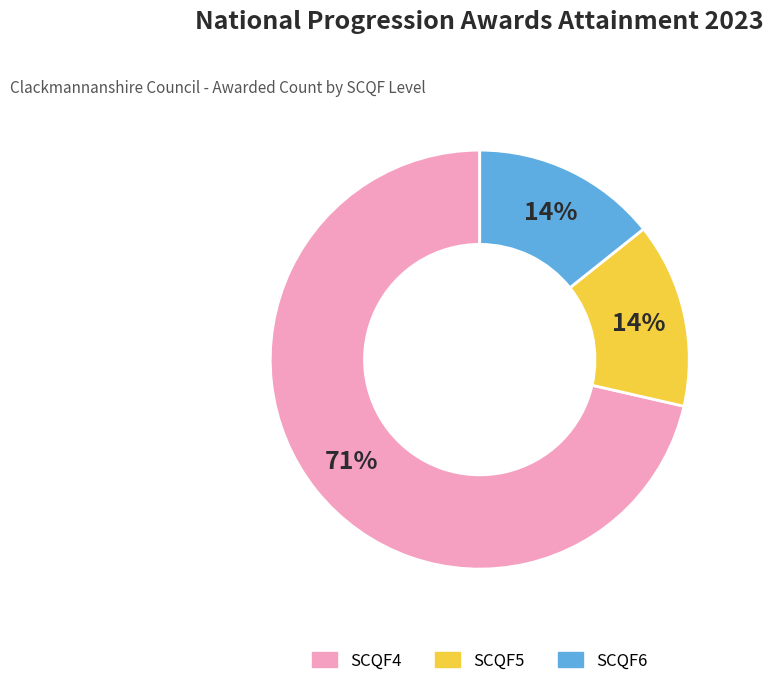

The SCQF6 slice represents 14% of the pie. True or false?

True